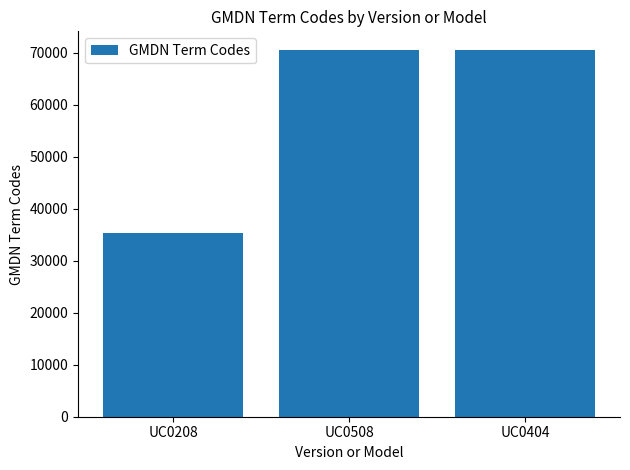

What is the sum of the values at UC0208 and UC0508?

105819